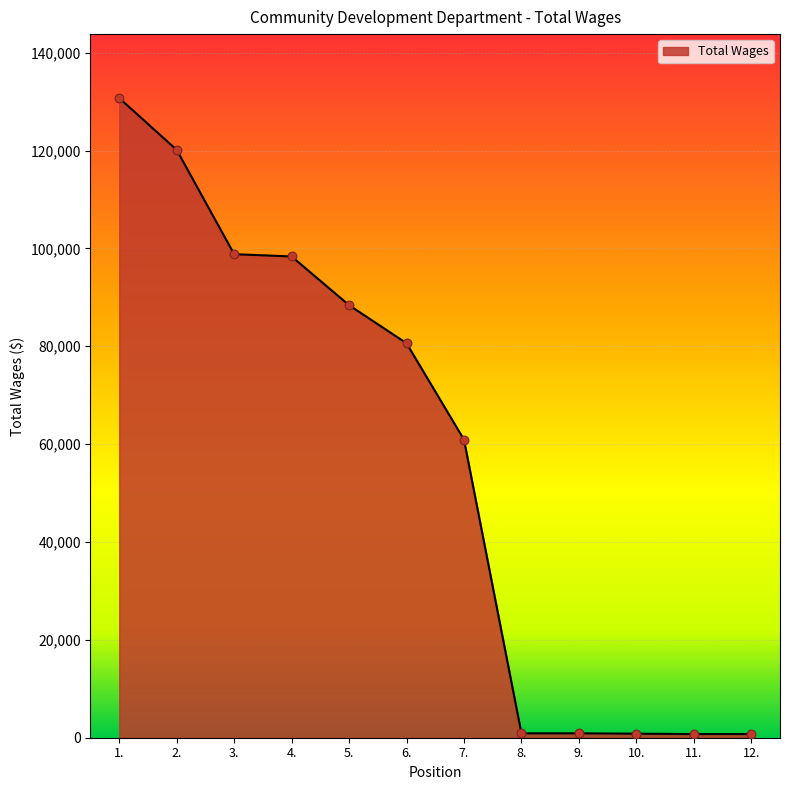

What is the ratio of the value at 4. to the value at 12.?

131.1